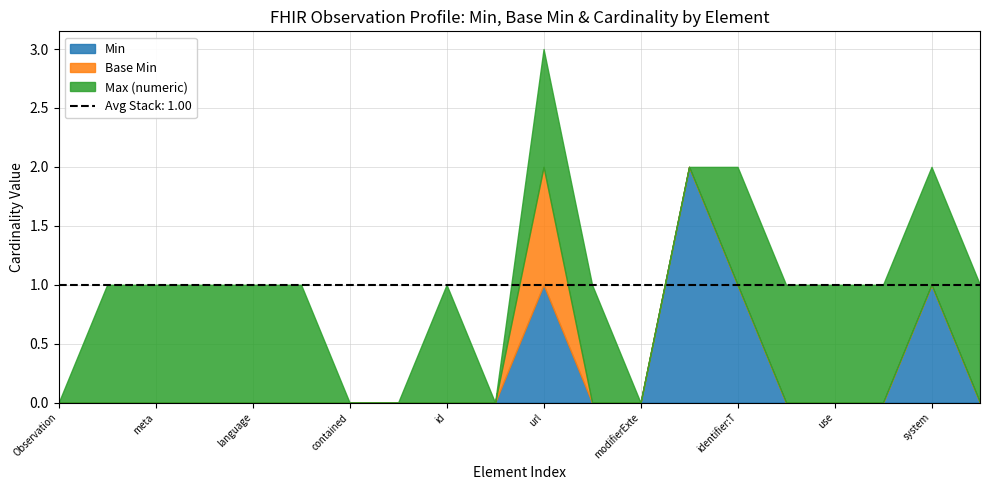

What is the sum of all Max (numeric) values?

14